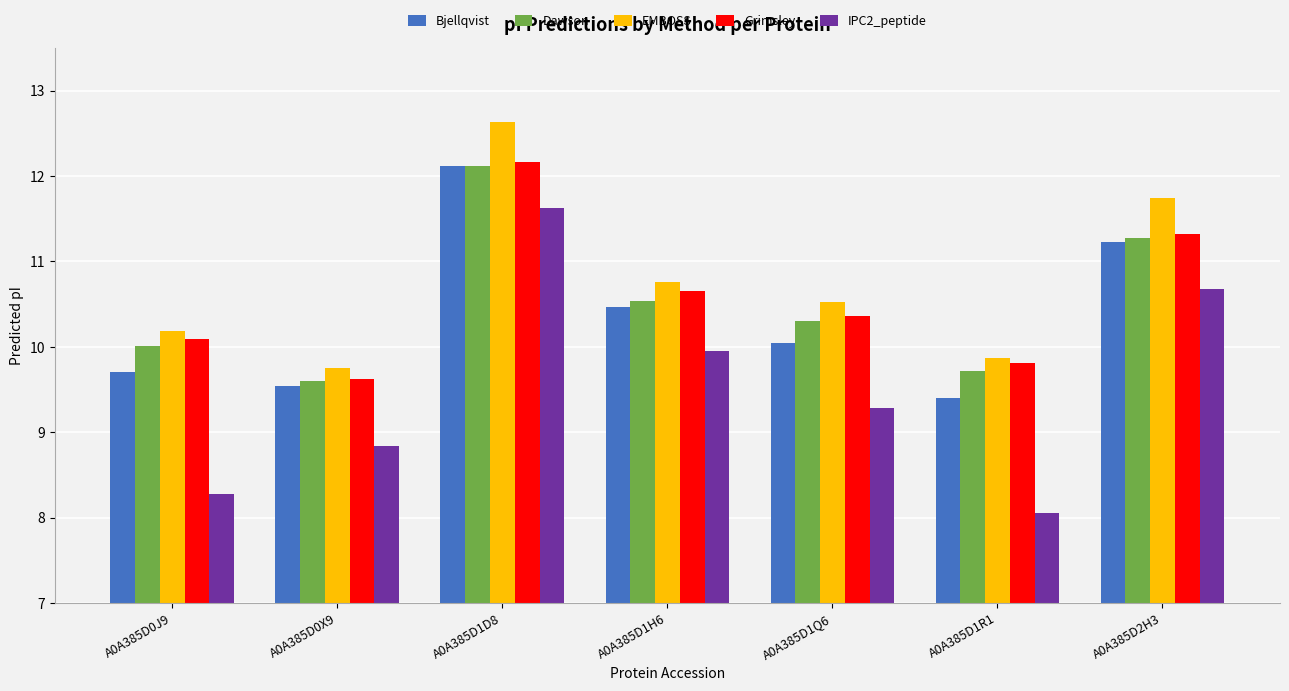

At how many categories does at least one series exceed 9?

7